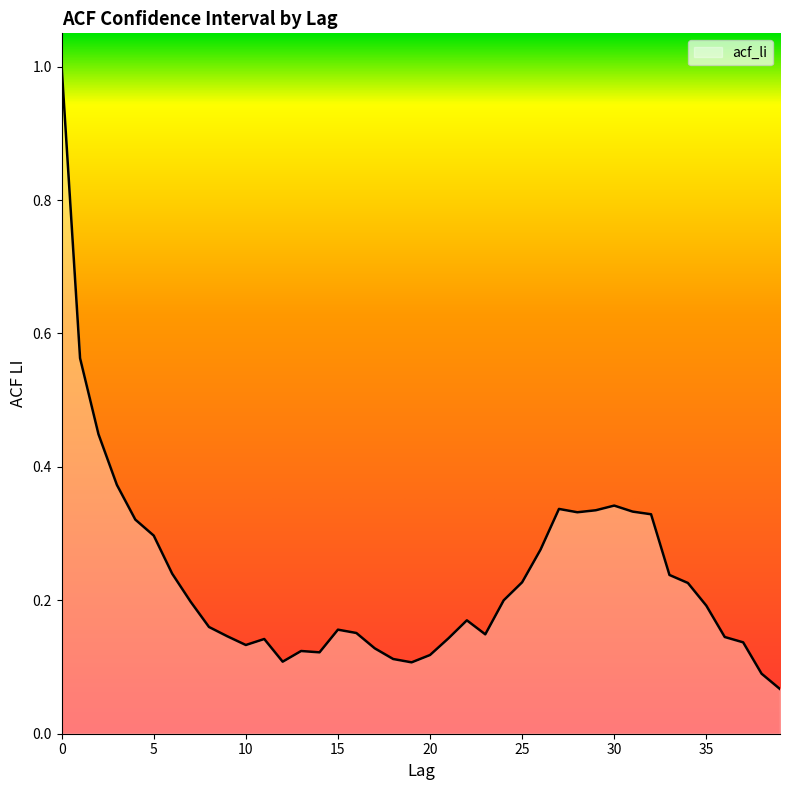

What is the difference between the maximum and minimum values?

0.9